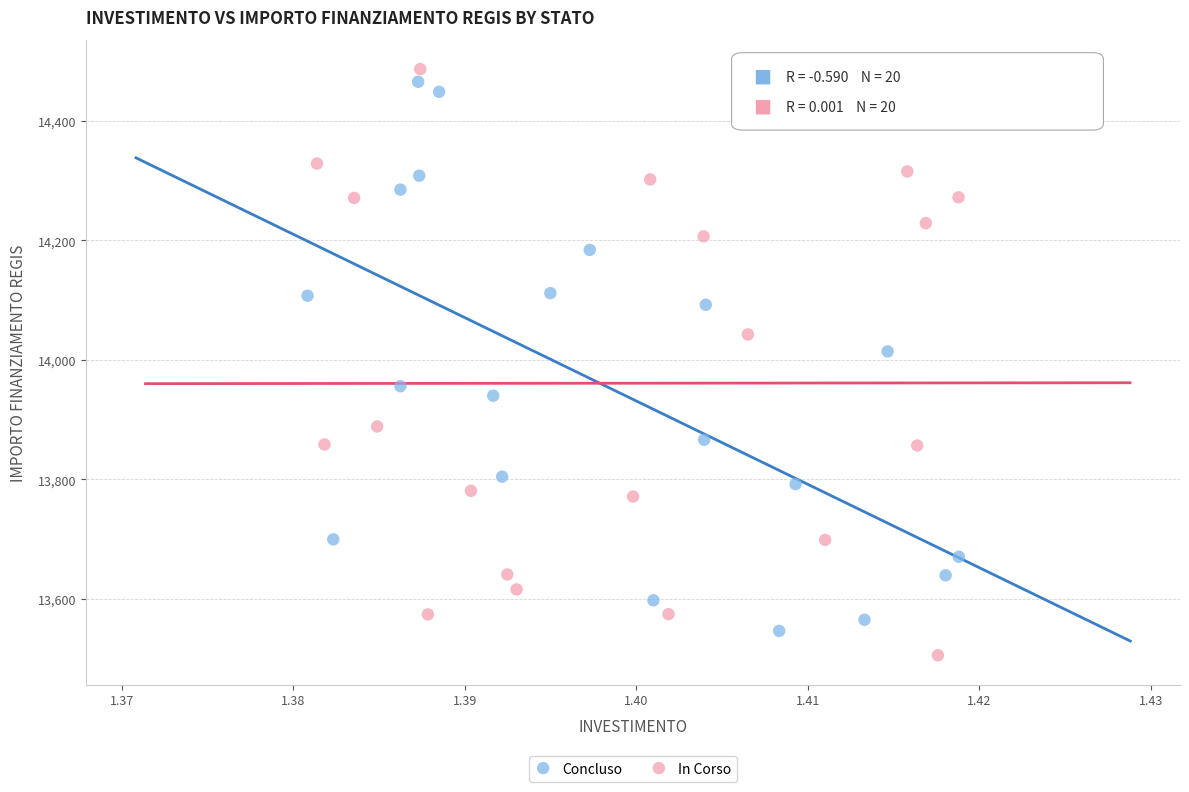

Which series reaches the maximum Y coordinate?

In Corso